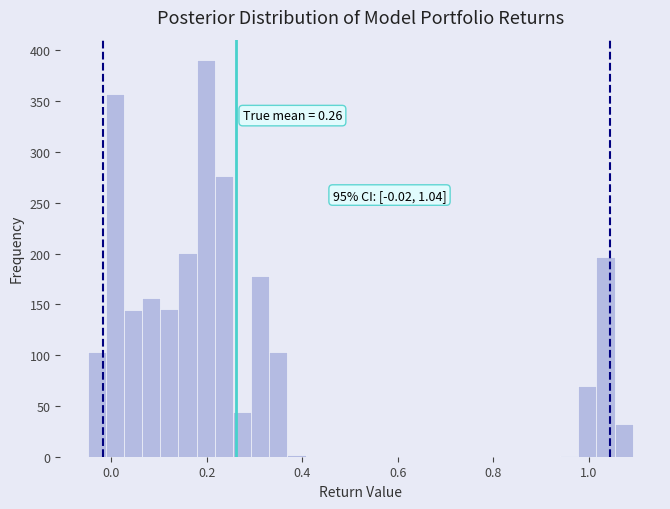

Read against the x-axis, roughly where is the centre of the tallest bar?

0.20